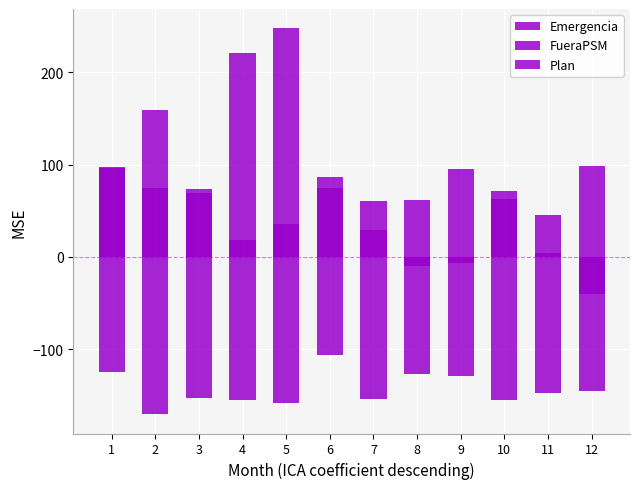

What is the sum of the FueraPSM values at 8 and 7?

122.1